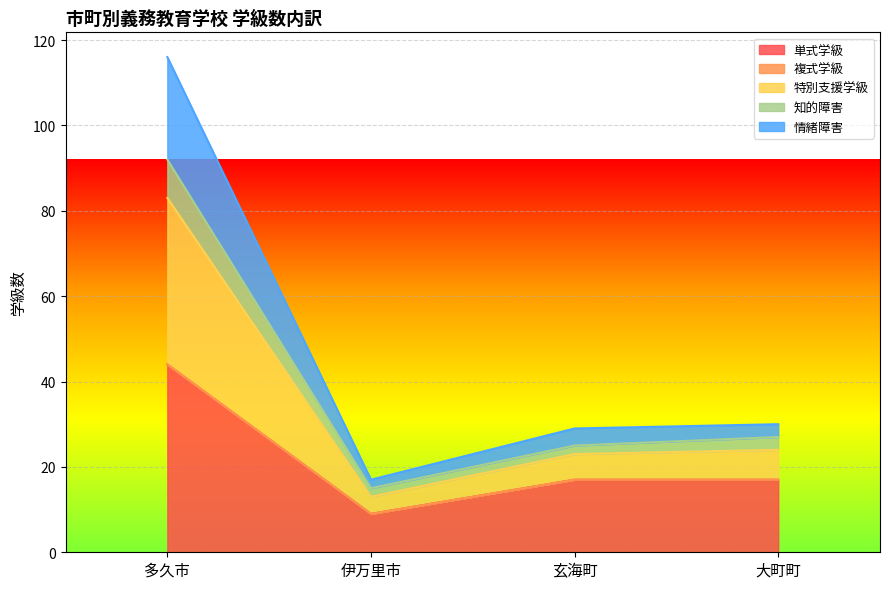

What is the maximum value shown in the chart?

116